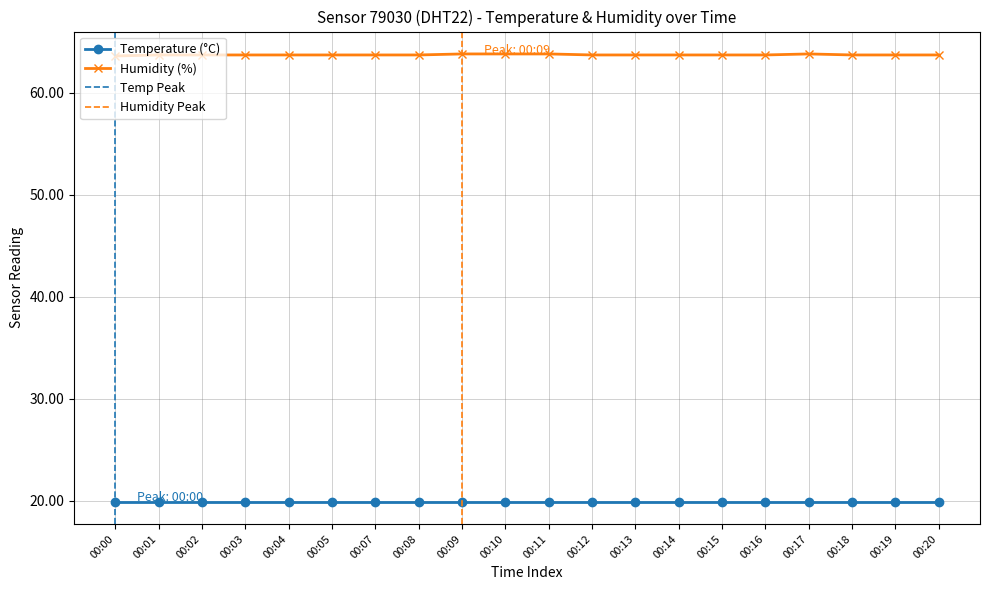

True or false: there are more than 2 points higher than both neighbors.

False